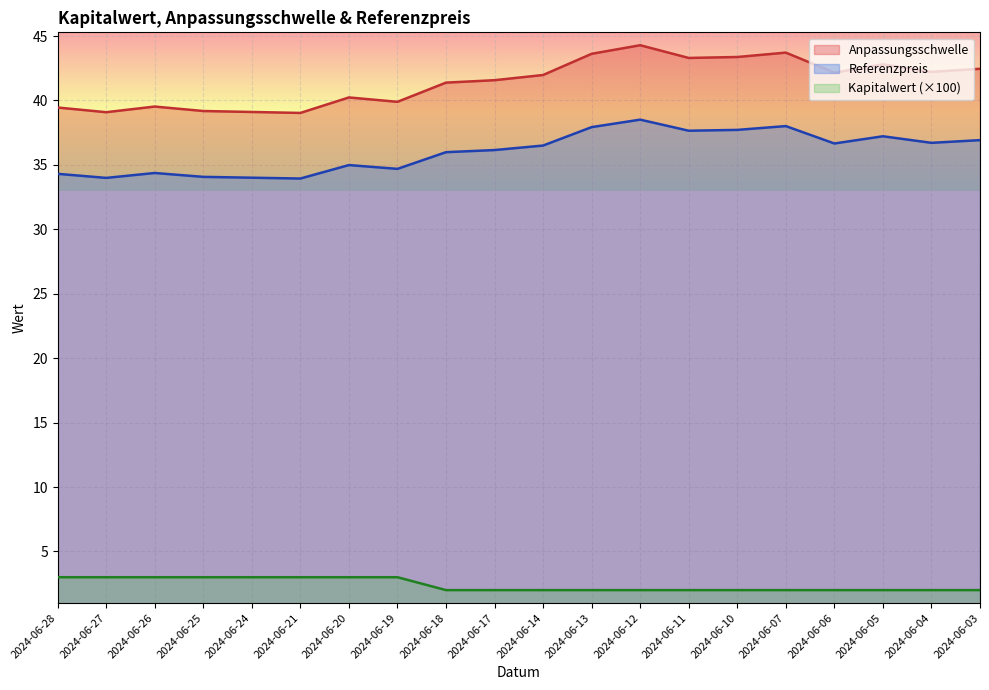

Reading right to left, transcribe all the data shown in this chart.

Anpassungsschwelle: 2024-06-03=42.5	2024-06-04=42.2	2024-06-05=42.8	2024-06-06=42.2	2024-06-07=43.7	2024-06-10=43.4	2024-06-11=43.3	2024-06-12=44.3	2024-06-13=43.6	2024-06-14=42.0	2024-06-17=41.6	2024-06-18=41.4	2024-06-19=39.9	2024-06-20=40.2	2024-06-21=39.0	2024-06-24=39.1	2024-06-25=39.2	2024-06-26=39.5	2024-06-27=39.1	2024-06-28=39.5
Referenzpreis: 2024-06-03=36.9	2024-06-04=36.7	2024-06-05=37.2	2024-06-06=36.7	2024-06-07=38.0	2024-06-10=37.7	2024-06-11=37.6	2024-06-12=38.5	2024-06-13=37.9	2024-06-14=36.5	2024-06-17=36.1	2024-06-18=36.0	2024-06-19=34.7	2024-06-20=35.0	2024-06-21=33.9	2024-06-24=34.0	2024-06-25=34.1	2024-06-26=34.4	2024-06-27=34.0	2024-06-28=34.3
Kapitalwert: 2024-06-03=2.0	2024-06-04=2.0	2024-06-05=2.0	2024-06-06=2.0	2024-06-07=2.0	2024-06-10=2.0	2024-06-11=2.0	2024-06-12=2.0	2024-06-13=2.0	2024-06-14=2.0	2024-06-17=2.0	2024-06-18=2.0	2024-06-19=3.0	2024-06-20=3.0	2024-06-21=3.0	2024-06-24=3.0	2024-06-25=3.0	2024-06-26=3.0	2024-06-27=3.0	2024-06-28=3.0